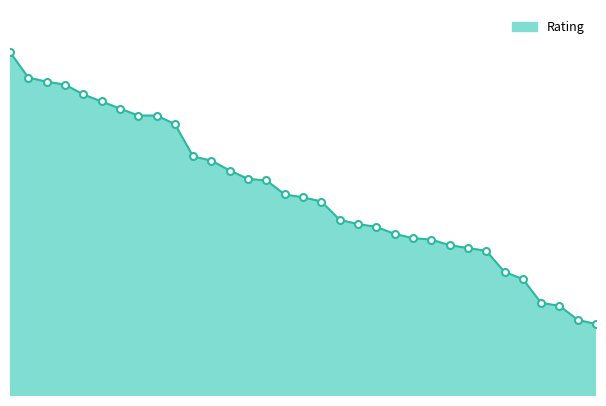

Does the chart have visible grid lines?

No